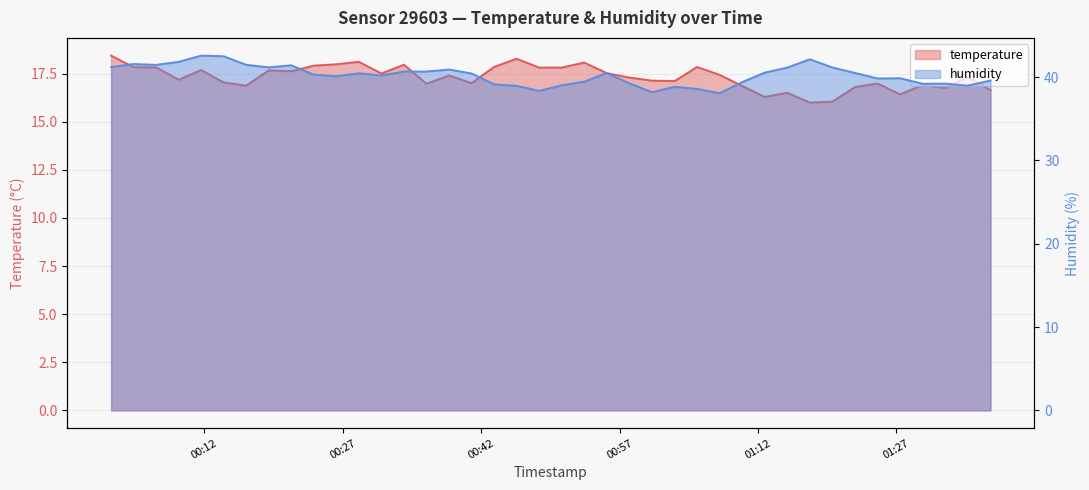

Reading left to right, list all the values displayed in this chart.

temperature: 2023-10-09T00:01:53=18.4	2023-10-09T00:04:19=17.8	2023-10-09T00:06:46=17.8	2023-10-09T00:09:12=17.2	2023-10-09T00:11:39=17.7	2023-10-09T00:14:05=17.0	2023-10-09T00:16:31=16.9	2023-10-09T00:18:58=17.7	2023-10-09T00:21:24=17.6	2023-10-09T00:23:51=17.9	2023-10-09T00:26:17=18.0	2023-10-09T00:28:44=18.1	2023-10-09T00:31:11=17.5	2023-10-09T00:33:37=18.0	2023-10-09T00:36:04=17.0	2023-10-09T00:38:30=17.4	2023-10-09T00:40:57=17.0	2023-10-09T00:43:23=17.8	2023-10-09T00:45:50=18.3	2023-10-09T00:48:16=17.8	2023-10-09T00:50:43=17.8	2023-10-09T00:53:10=18.1	2023-10-09T00:55:36=17.5	2023-10-09T00:58:04=17.3	2023-10-09T01:00:31=17.1	2023-10-09T01:02:58=17.1	2023-10-09T01:05:24=17.8	2023-10-09T01:07:51=17.4	2023-10-09T01:10:18=16.9	2023-10-09T01:12:44=16.3	2023-10-09T01:15:10=16.5	2023-10-09T01:17:37=16.0	2023-10-09T01:20:04=16.0	2023-10-09T01:22:31=16.8	2023-10-09T01:24:57=17.0	2023-10-09T01:27:24=16.4	2023-10-09T01:29:50=16.9	2023-10-09T01:32:17=16.8	2023-10-09T01:34:43=17.3	2023-10-09T01:37:12=16.6
humidity: 2023-10-09T00:01:53=41.2	2023-10-09T00:04:19=41.6	2023-10-09T00:06:46=41.5	2023-10-09T00:09:12=41.8	2023-10-09T00:11:39=42.6	2023-10-09T00:14:05=42.5	2023-10-09T00:16:31=41.5	2023-10-09T00:18:58=41.2	2023-10-09T00:21:24=41.4	2023-10-09T00:23:51=40.3	2023-10-09T00:26:17=40.1	2023-10-09T00:28:44=40.5	2023-10-09T00:31:11=40.2	2023-10-09T00:33:37=40.7	2023-10-09T00:36:04=40.7	2023-10-09T00:38:30=40.9	2023-10-09T00:40:57=40.4	2023-10-09T00:43:23=39.1	2023-10-09T00:45:50=39.0	2023-10-09T00:48:16=38.4	2023-10-09T00:50:43=39.0	2023-10-09T00:53:10=39.5	2023-10-09T00:55:36=40.5	2023-10-09T00:58:04=39.2	2023-10-09T01:00:31=38.2	2023-10-09T01:02:58=38.8	2023-10-09T01:05:24=38.6	2023-10-09T01:07:51=38.1	2023-10-09T01:10:18=39.4	2023-10-09T01:12:44=40.5	2023-10-09T01:15:10=41.1	2023-10-09T01:17:37=42.1	2023-10-09T01:20:04=41.1	2023-10-09T01:22:31=40.5	2023-10-09T01:24:57=39.8	2023-10-09T01:27:24=39.9	2023-10-09T01:29:50=39.2	2023-10-09T01:32:17=39.2	2023-10-09T01:34:43=39.0	2023-10-09T01:37:12=39.6